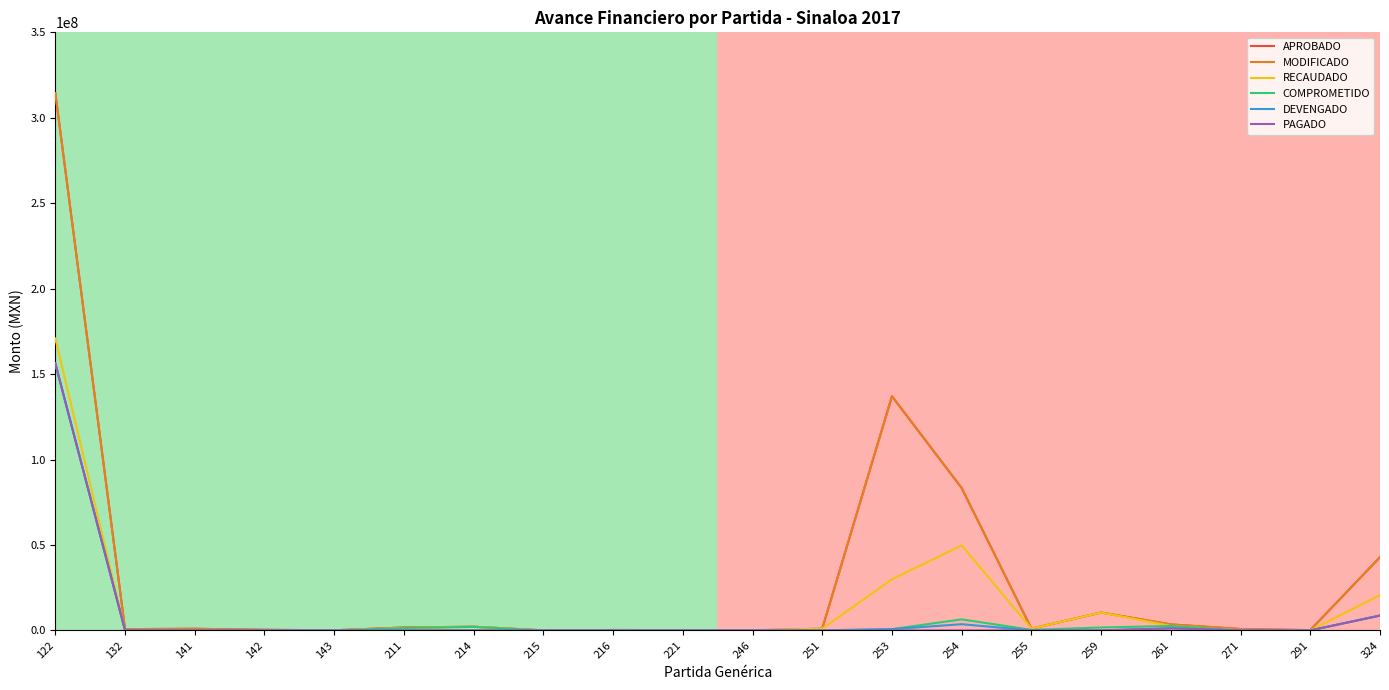

Is the value of COMPROMETIDO at 215 greater than the value of MODIFICADO at 324?

No